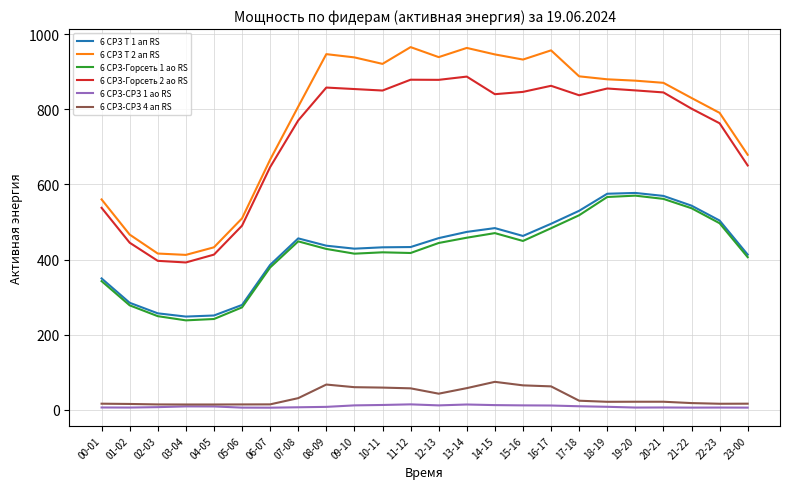

The value of 6 СРЗ Т 2 ап RS at 15-16 is 1570.6. True or false?

False